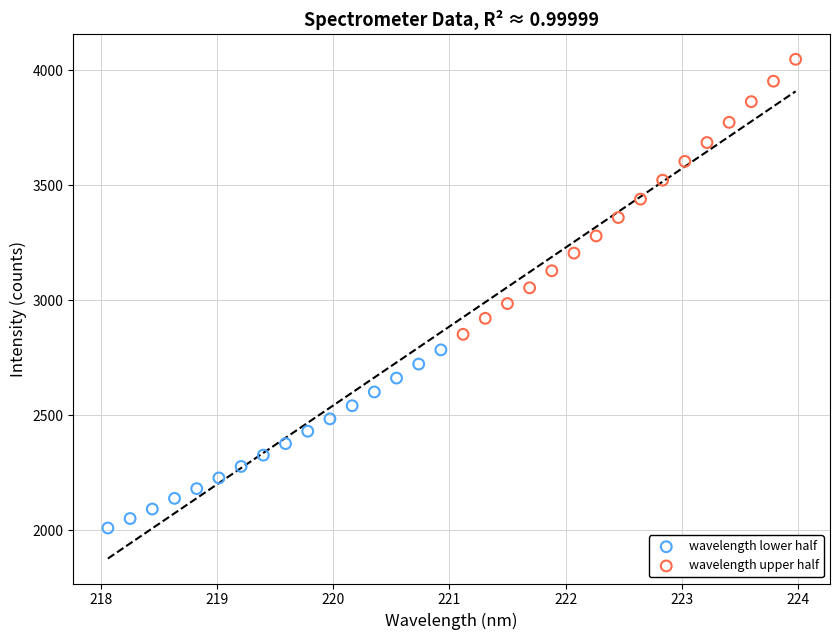

Which series reaches the minimum Y coordinate?

wavelength lower half